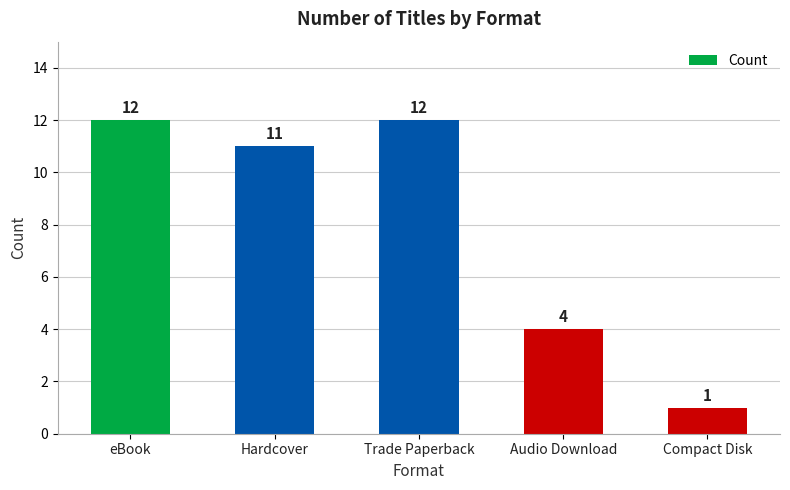

What is the sum of the values at eBook and Trade Paperback?

24